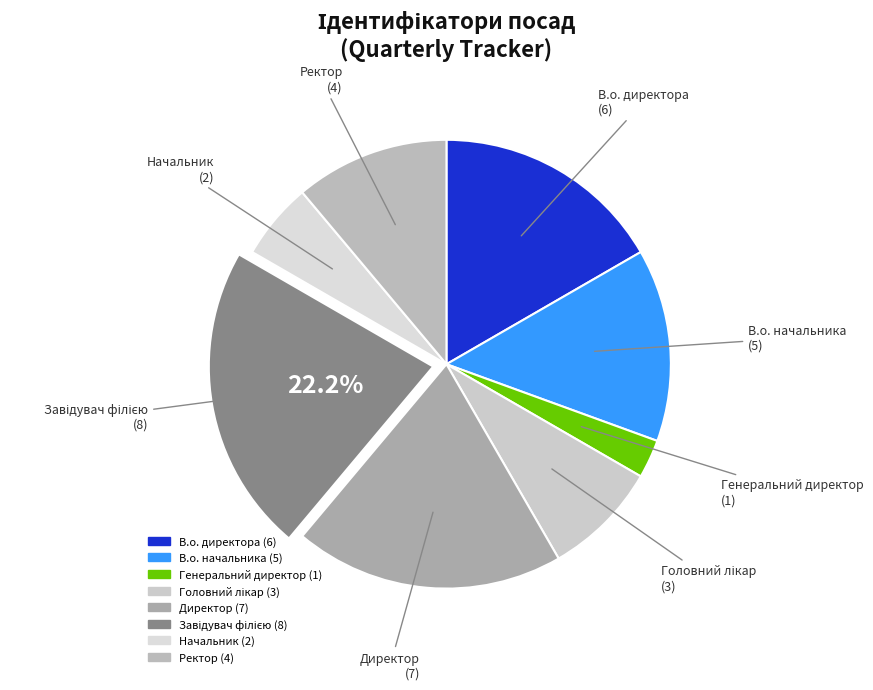

Combined, do В.о. начальника and Ректор account for over 50%?

No